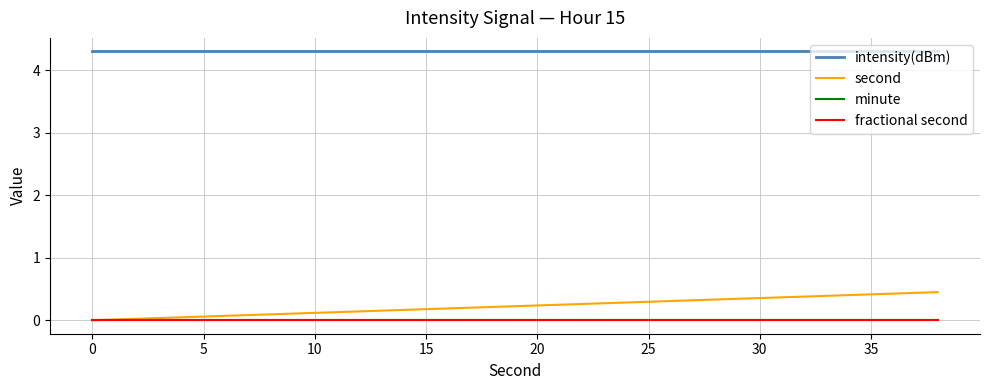

At how many categories does at least one series exceed 0?

20